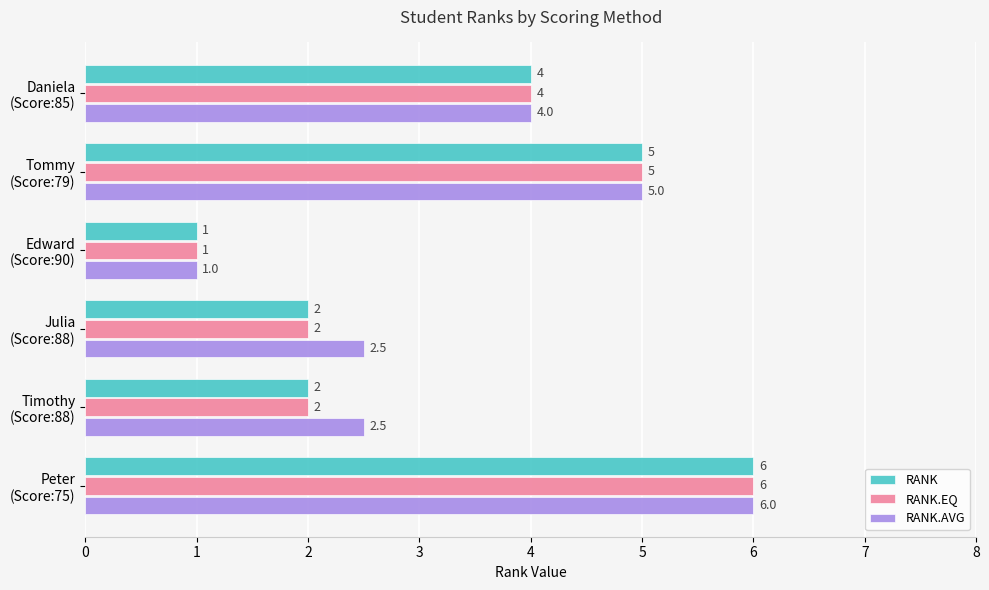

What is the difference between the maximum and second lowest values in the RANK series?

4.0